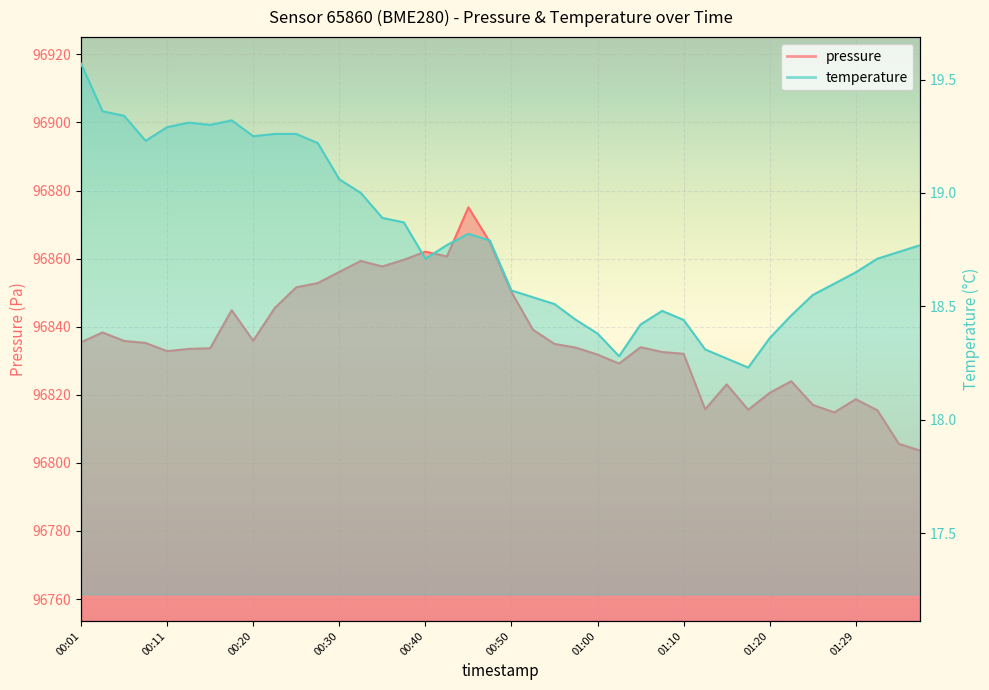

Reading right to left, what are all the values shown in this chart?

pressure: 96803.6	96805.6	96815.4	96818.7	96814.8	96817.0	96824.0	96820.6	96815.6	96823.1	96815.7	96832.0	96832.6	96834.0	96829.2	96831.8	96833.8	96834.9	96839.1	96850.2	96864.8	96875.1	96860.6	96862.0	96859.7	96857.7	96859.3	96856.1	96852.8	96851.6	96845.5	96835.9	96844.8	96833.7	96833.5	96832.8	96835.2	96835.8	96838.3	96835.4
temperature: 18.8	18.7	18.7	18.6	18.6	18.6	18.5	18.4	18.2	18.3	18.3	18.4	18.5	18.4	18.3	18.4	18.4	18.5	18.5	18.6	18.8	18.8	18.8	18.7	18.9	18.9	19.0	19.1	19.2	19.3	19.3	19.2	19.3	19.3	19.3	19.3	19.2	19.3	19.4	19.6